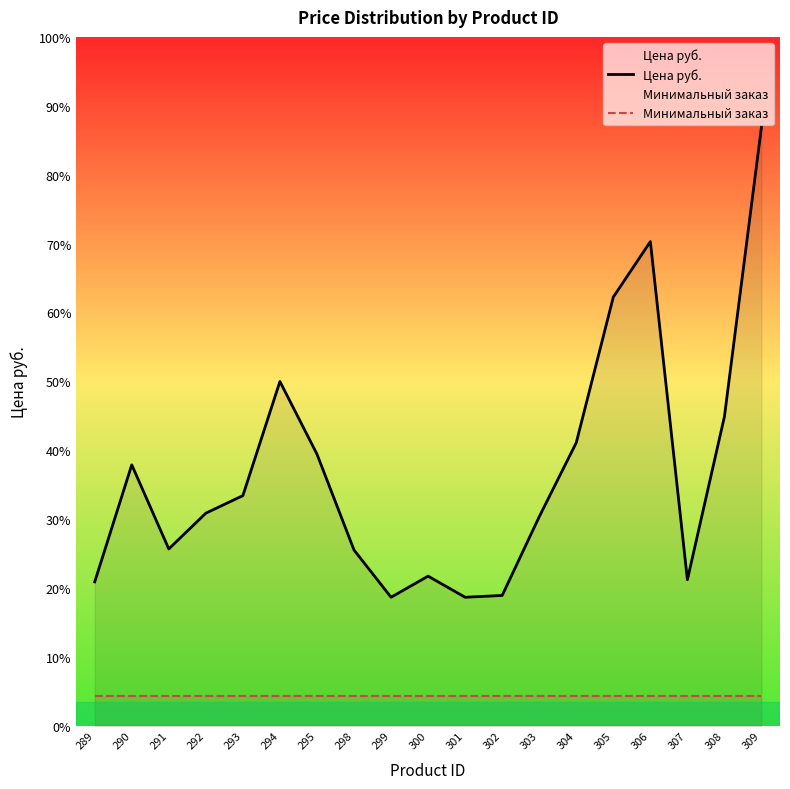

What is the sum of all Цена руб. values?

13446.0